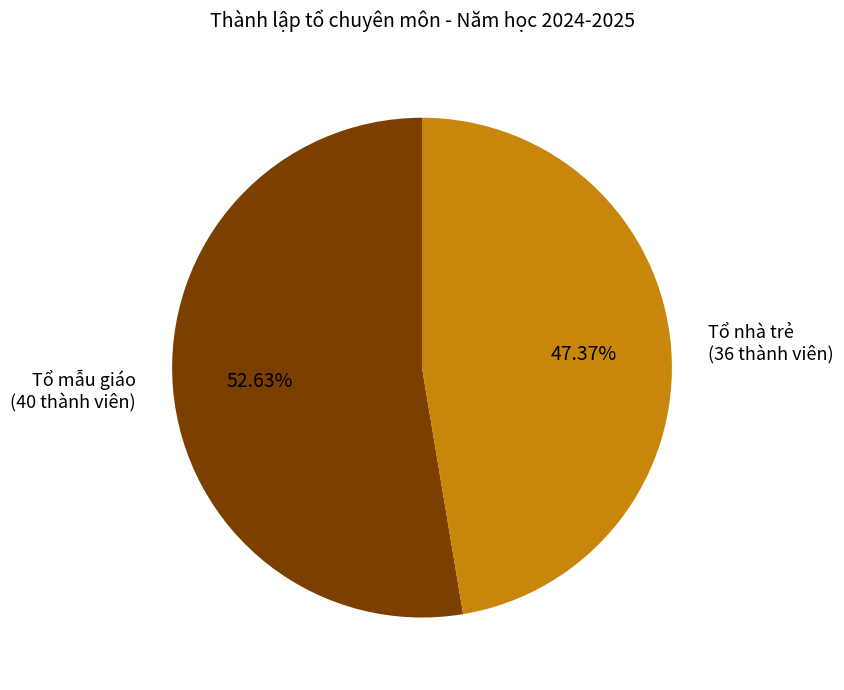

To the nearest percent, what is the combined percentage of Tổ mẫu giáo and Tổ nhà trẻ?

100%